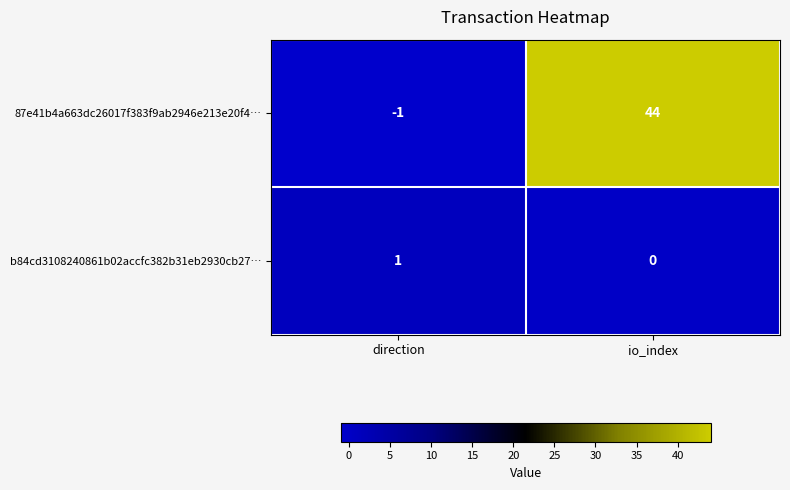

What is the smallest value displayed?

-1